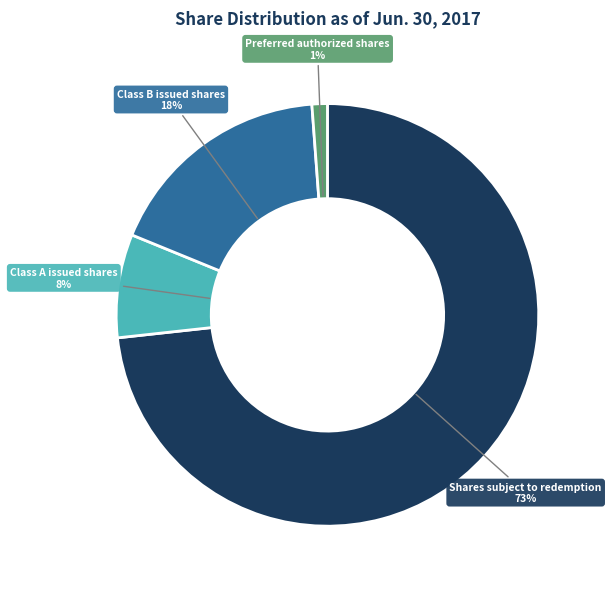

Is there a majority slice in this chart?

Yes